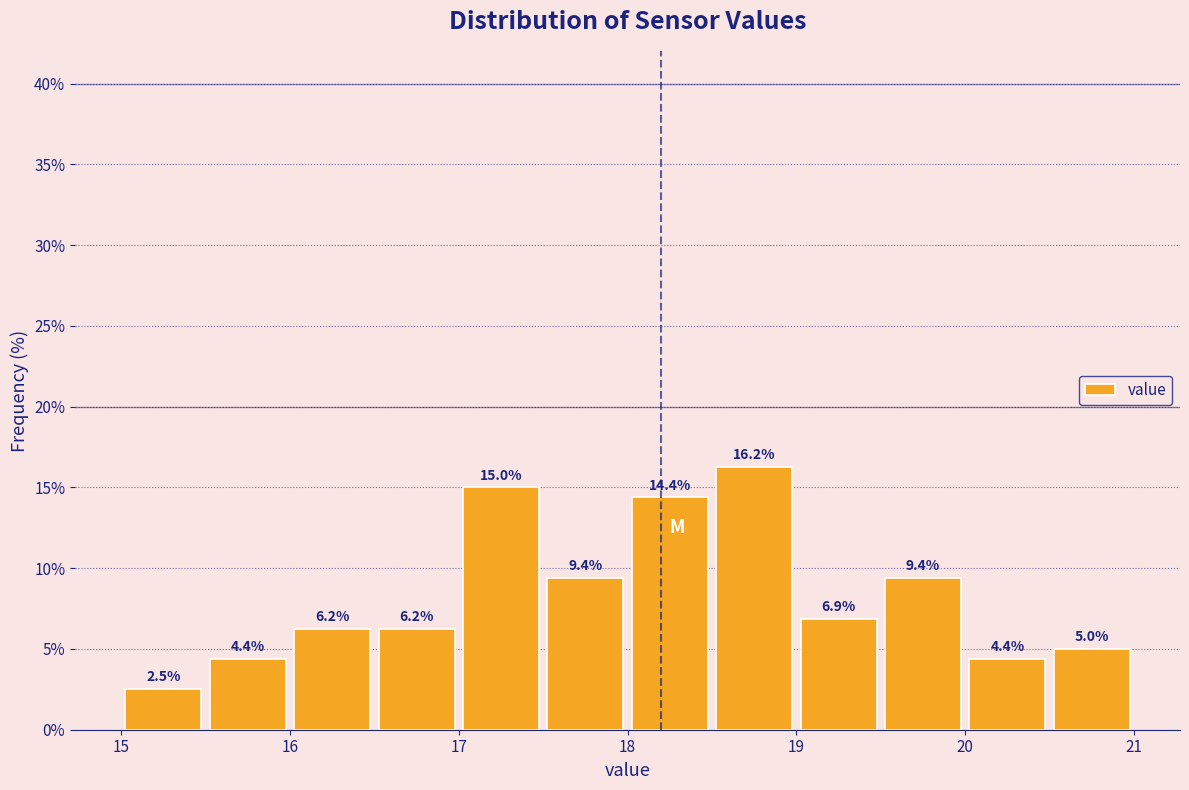

Reading left to right, list every bar in this chart as the range it spans on the x-axis followed by its height.

15.0 to 15.5: 2.5
15.5 to 16.0: 4.4
16.0 to 16.5: 6.2
16.5 to 17.0: 6.2
17.0 to 17.5: 15.0
17.5 to 18.0: 9.4
18.0 to 18.5: 14.4
18.5 to 19.0: 16.2
19.0 to 19.5: 6.9
19.5 to 20.0: 9.4
20.0 to 20.5: 4.4
20.5 to 21.0: 5.0